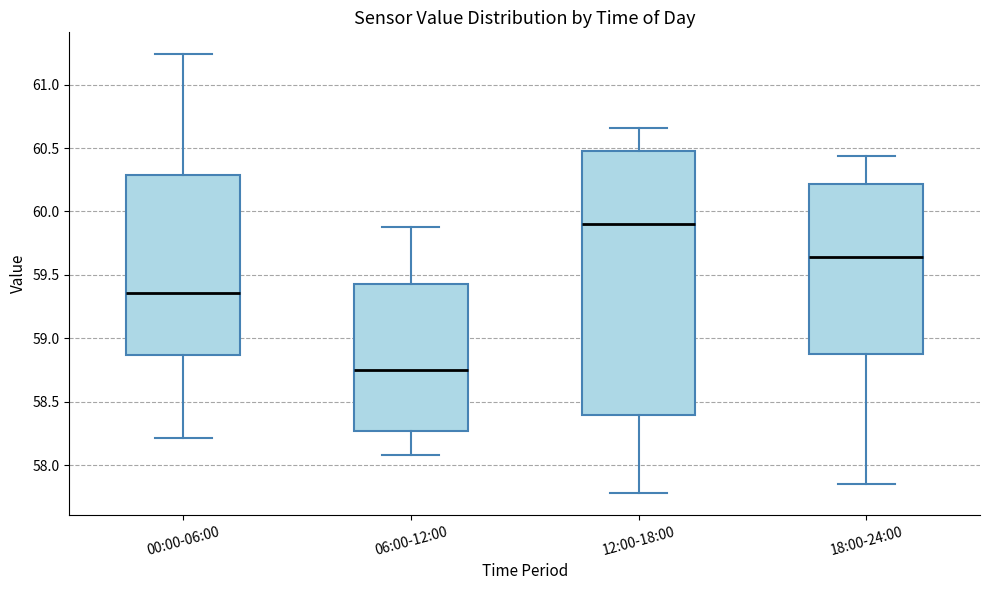

Reading left to right, transcribe this box plot: for each box, give where its median line is, the range the box spans, and where its two whiskers end, as read against the y-axis. The values are not printed on the chart, so give them approximately, as read against the axis.

00:00-06:00: median 59.35, box 58.85 to 60.30, whiskers 58.20 to 61.25
06:00-12:00: median 58.75, box 58.25 to 59.45, whiskers 58.10 to 59.90
12:00-18:00: median 59.90, box 58.40 to 60.50, whiskers 57.80 to 60.65
18:00-24:00: median 59.65, box 58.90 to 60.20, whiskers 57.85 to 60.45